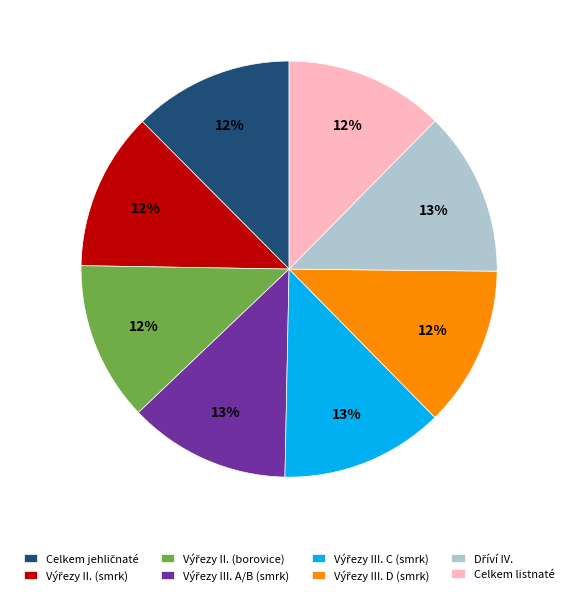

The Celkem listnaté slice represents 18% of the pie. True or false?

False